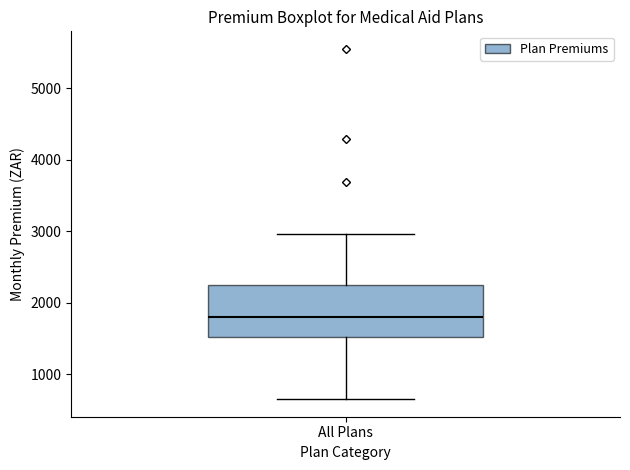

Read this box plot against the y-axis: the position of the median line, the range covered by the box, and the ends of both whiskers. The values are not printed on the chart, so give them approximately, as read against the axis.

median 1800, box 1500 to 2200, whiskers 600 to 3000